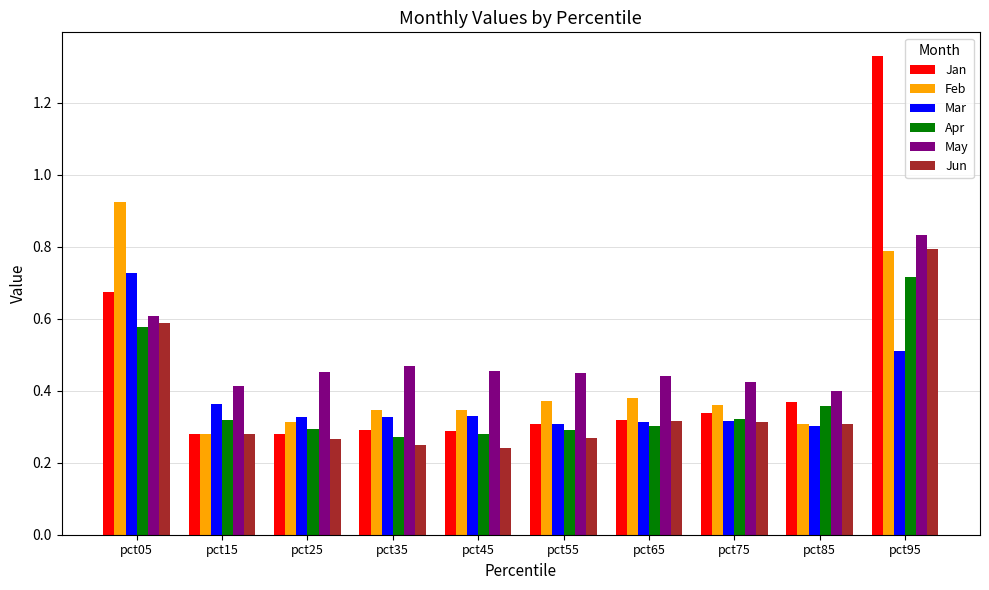

How many data points does each series have?

10